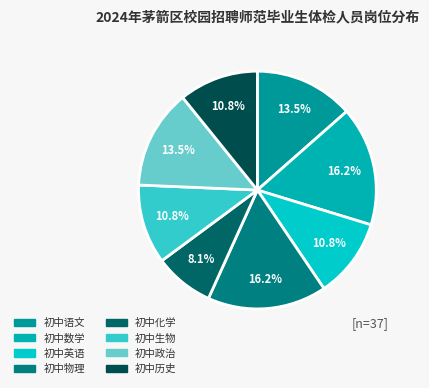

True or false: 初中化学 accounts for 22% of the total.

False